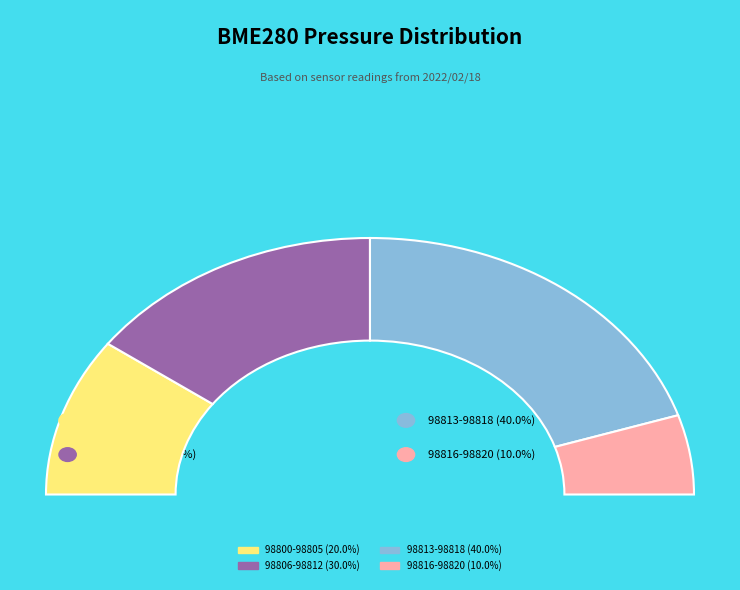

What is the smallest slice in the pie chart?

98816-98820